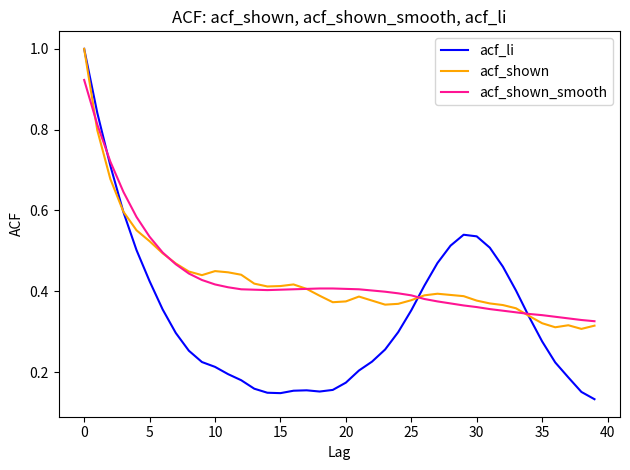

Which series has the widest spread of values?

acf_li